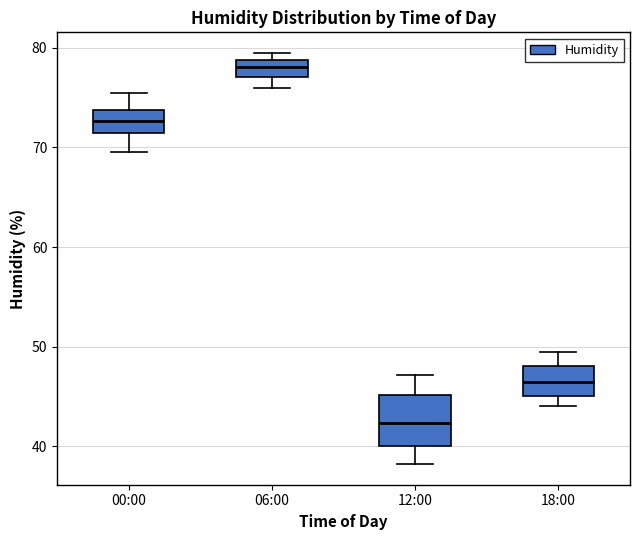

Which box is the tallest, from its lower edge to its upper edge?

12:00